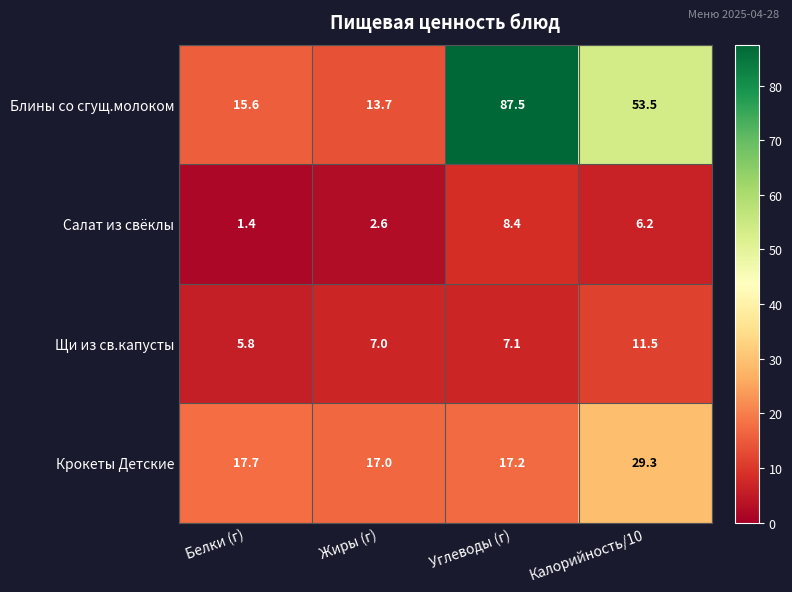

Reading right to left, what are all the values shown in this chart?

Блины со сгущ.молоком: Калорийность/10=53.5	Углеводы (г)=87.5	Жиры (г)=13.7	Белки (г)=15.6
Салат из свёклы: Калорийность/10=6.2	Углеводы (г)=8.4	Жиры (г)=2.6	Белки (г)=1.4
Щи из св.капусты: Калорийность/10=11.5	Углеводы (г)=7.1	Жиры (г)=7.0	Белки (г)=5.8
Крокеты Детские: Калорийность/10=29.3	Углеводы (г)=17.2	Жиры (г)=17.0	Белки (г)=17.7